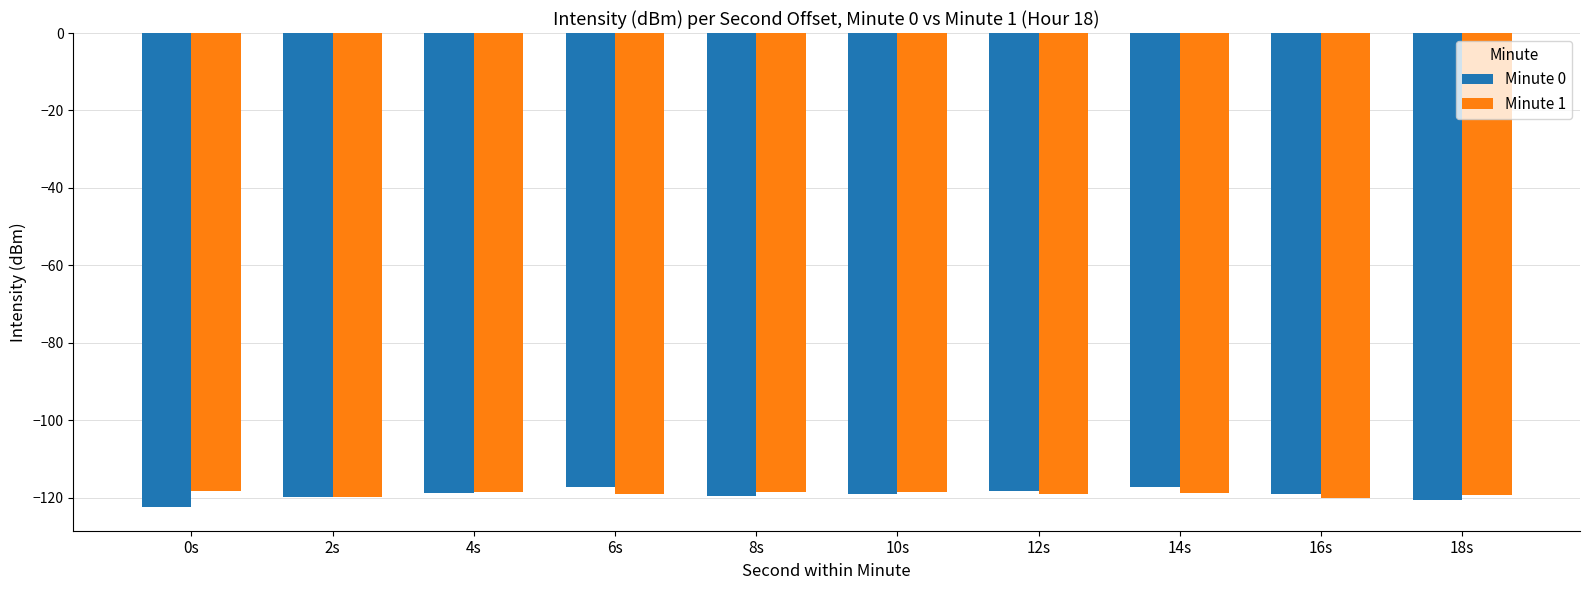

What is the total value across all series at 0s?

-240.6